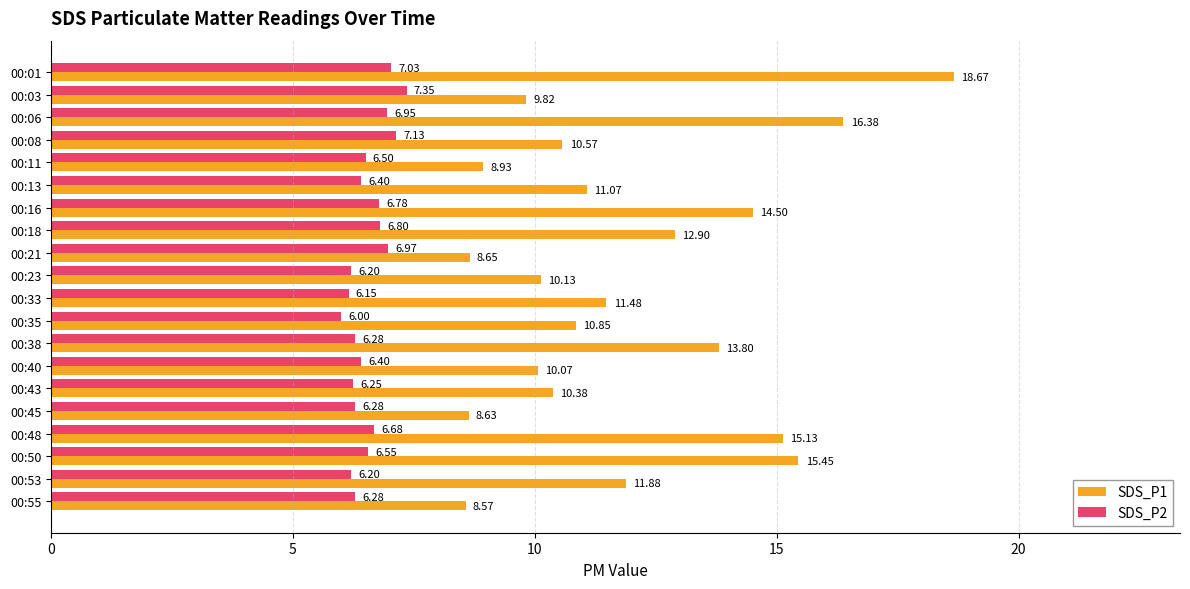

Which series has the widest spread of values?

SDS_P1